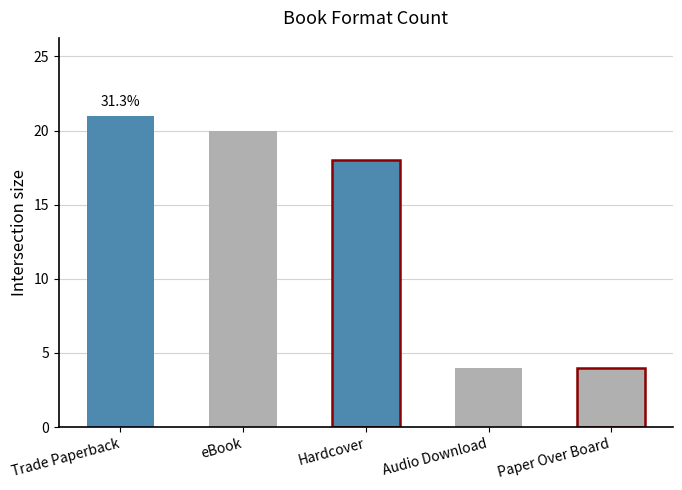

Are the bars horizontal?

No